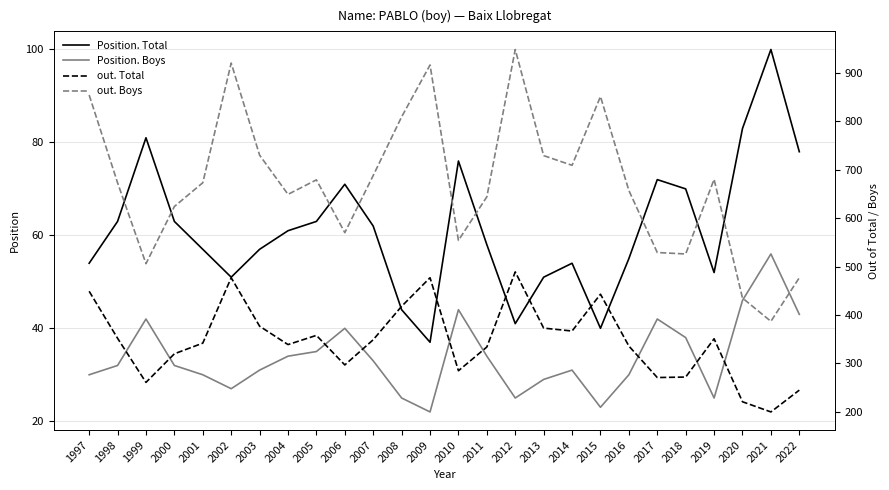

At which label does Position. Total reach its peak?

2021